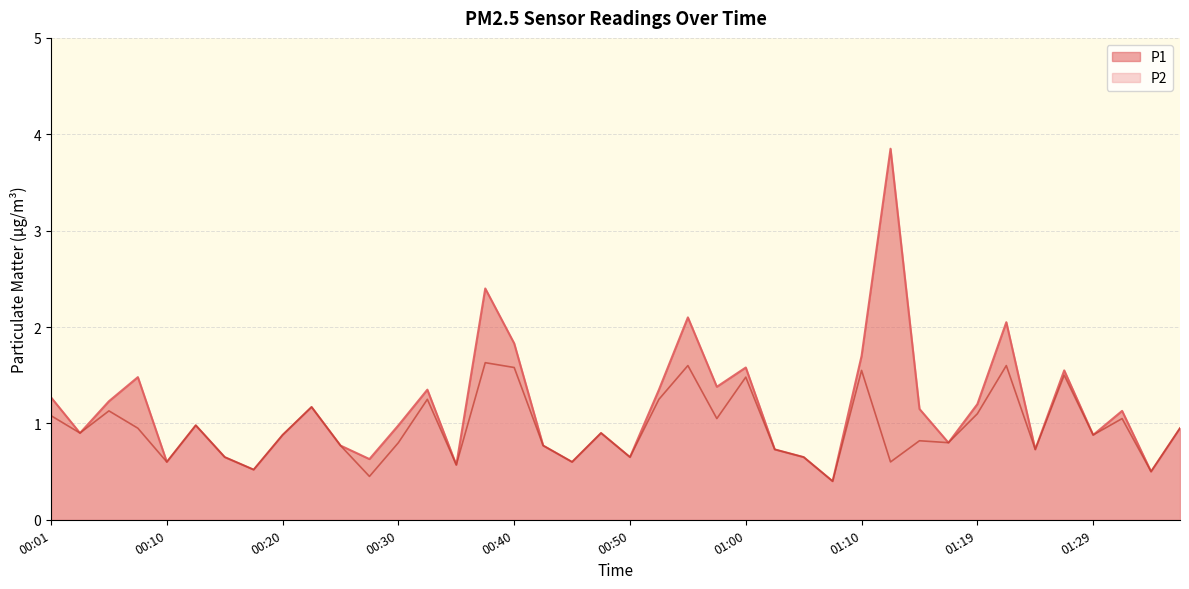

Is it true that P1 equals 1.2 at 01:24?

False